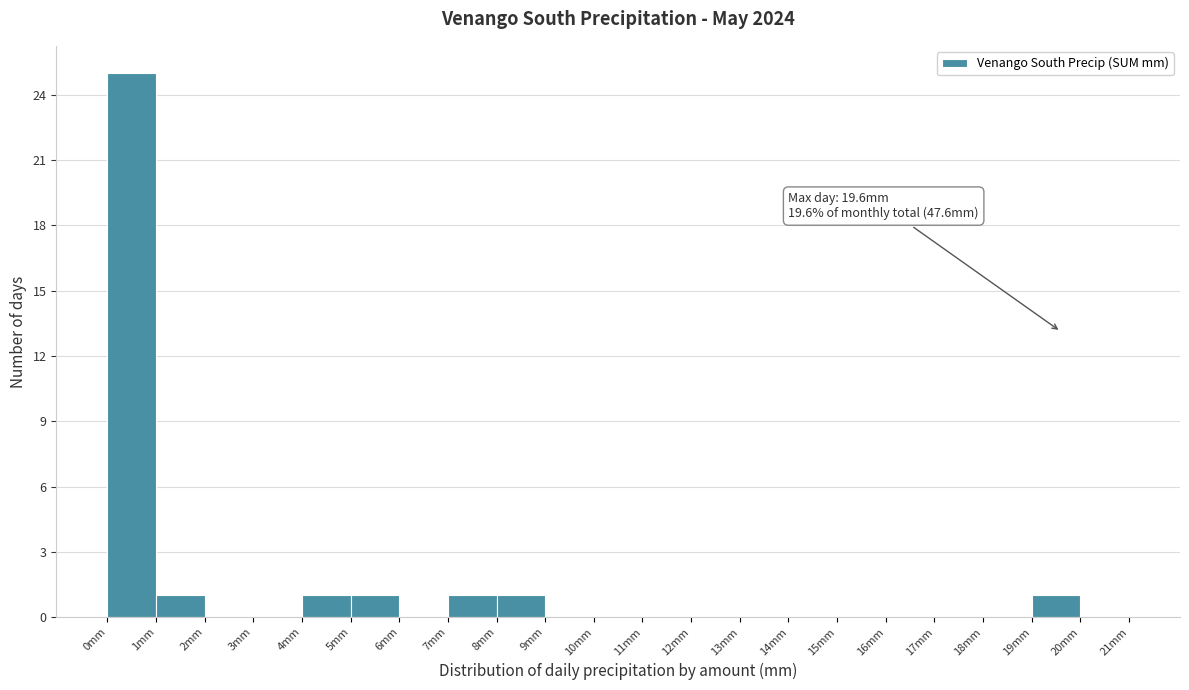

Which range on the x-axis has the tallest bar?

0 to 1